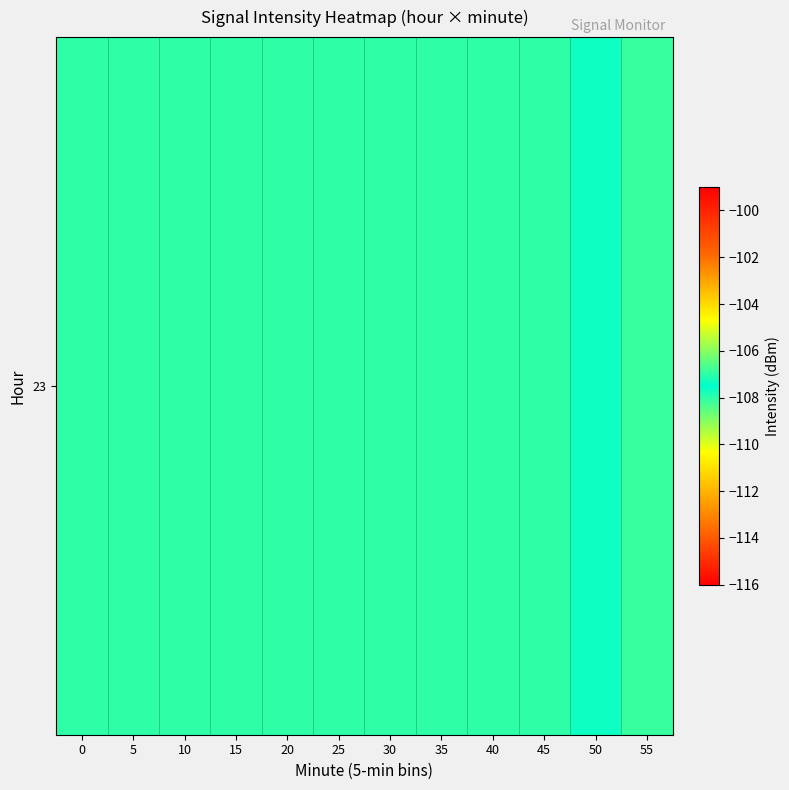

Which has a higher value, 15 or 40?

15